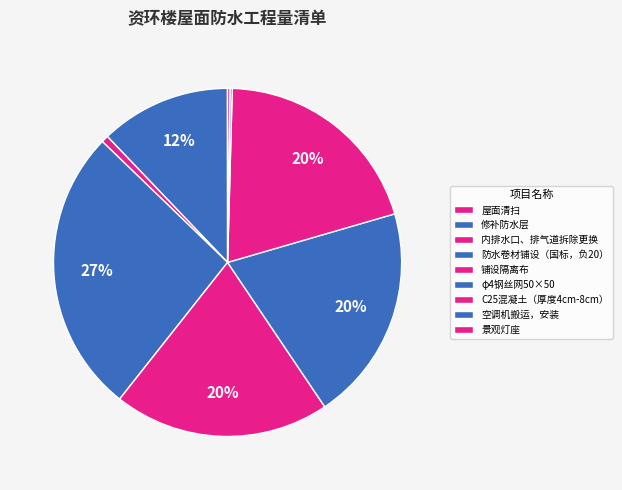

Combined, do 屋面清扫 and 防水卷材铺设（国标，负20） account for over 50%?

No